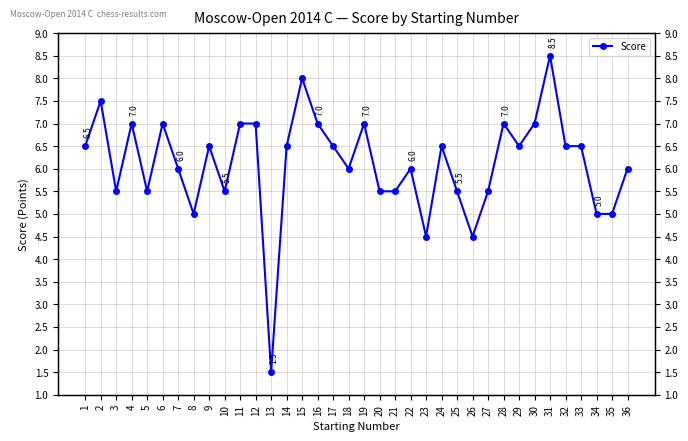

What is the value of the 14th point from the left?

6.5